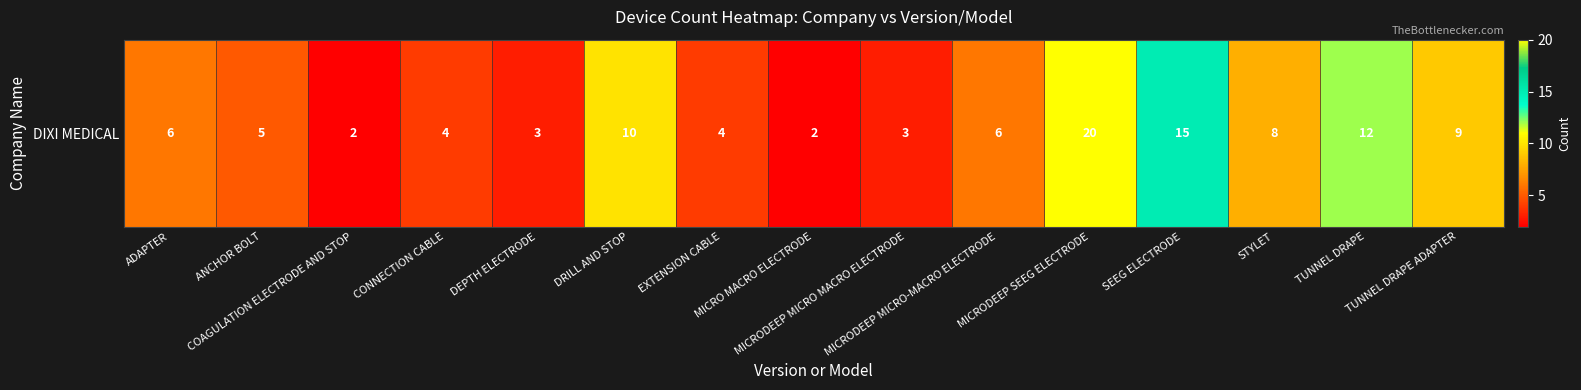

What is the minimum value shown in the chart?

2